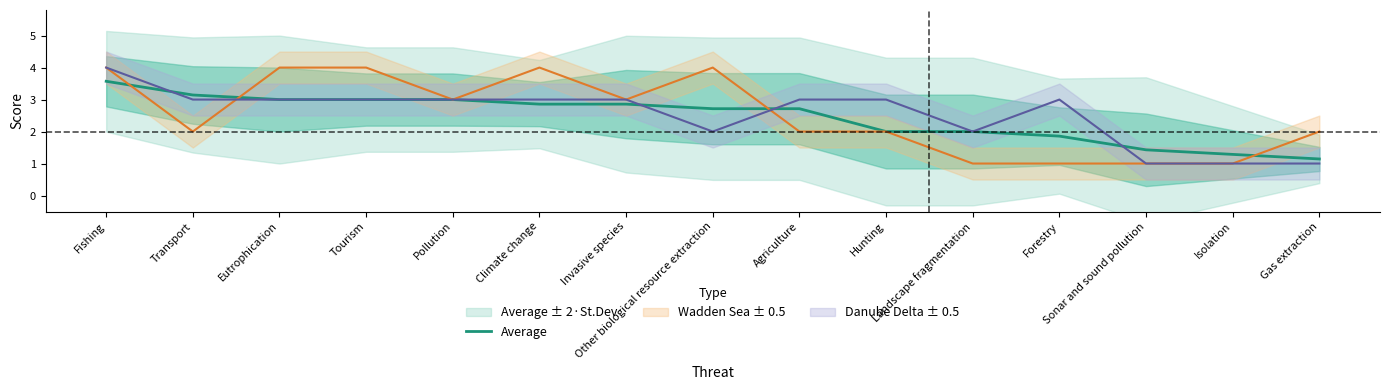

True or false: the data has more than 1 interior local peaks.

False